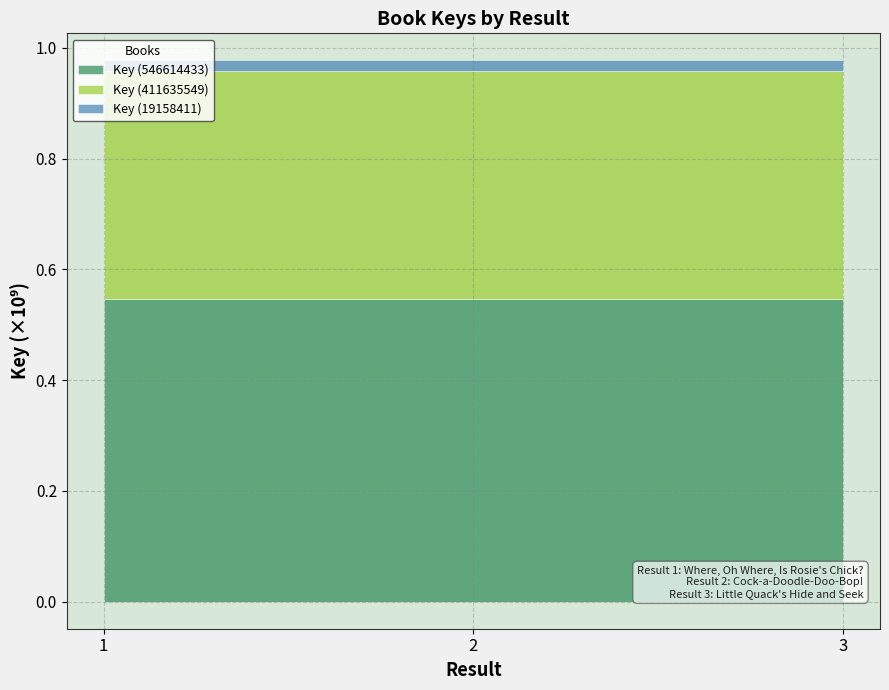

What is the average value of the Key (546614433) series?

546614433